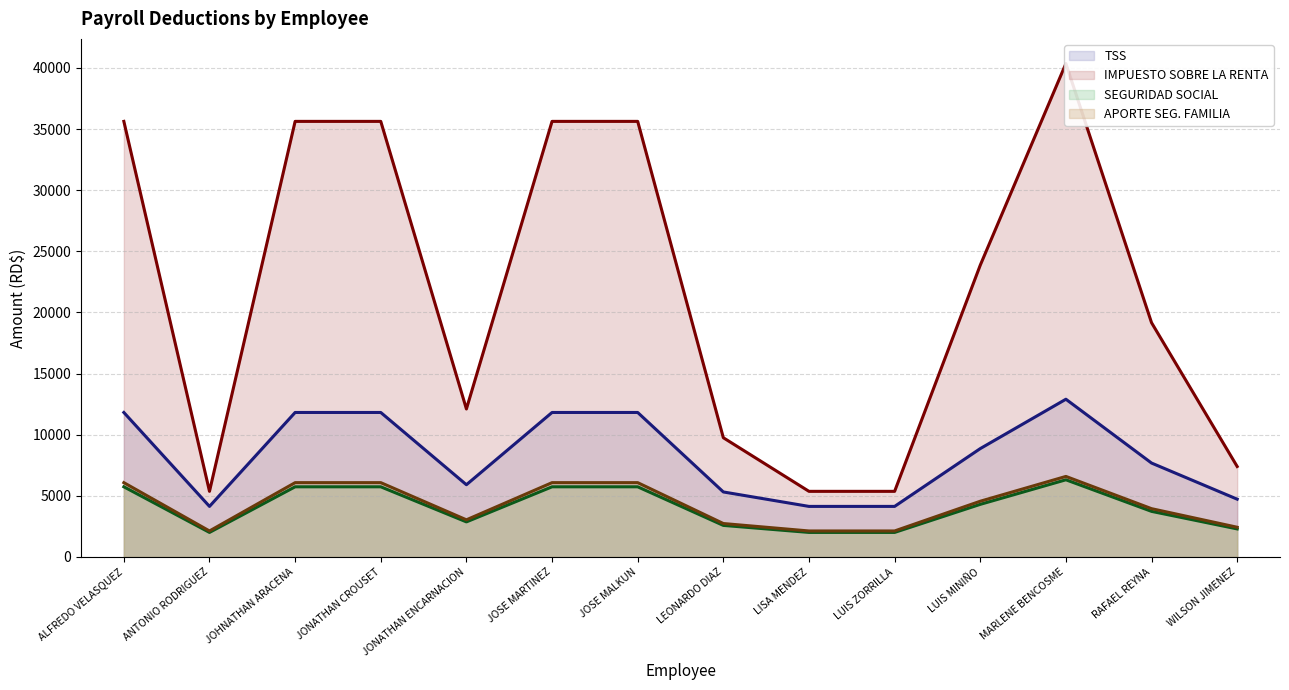

True or false: IMPUESTO SOBRE LA RENTA (line) has a value of 15165.6 at JOSE MARTINEZ.

False